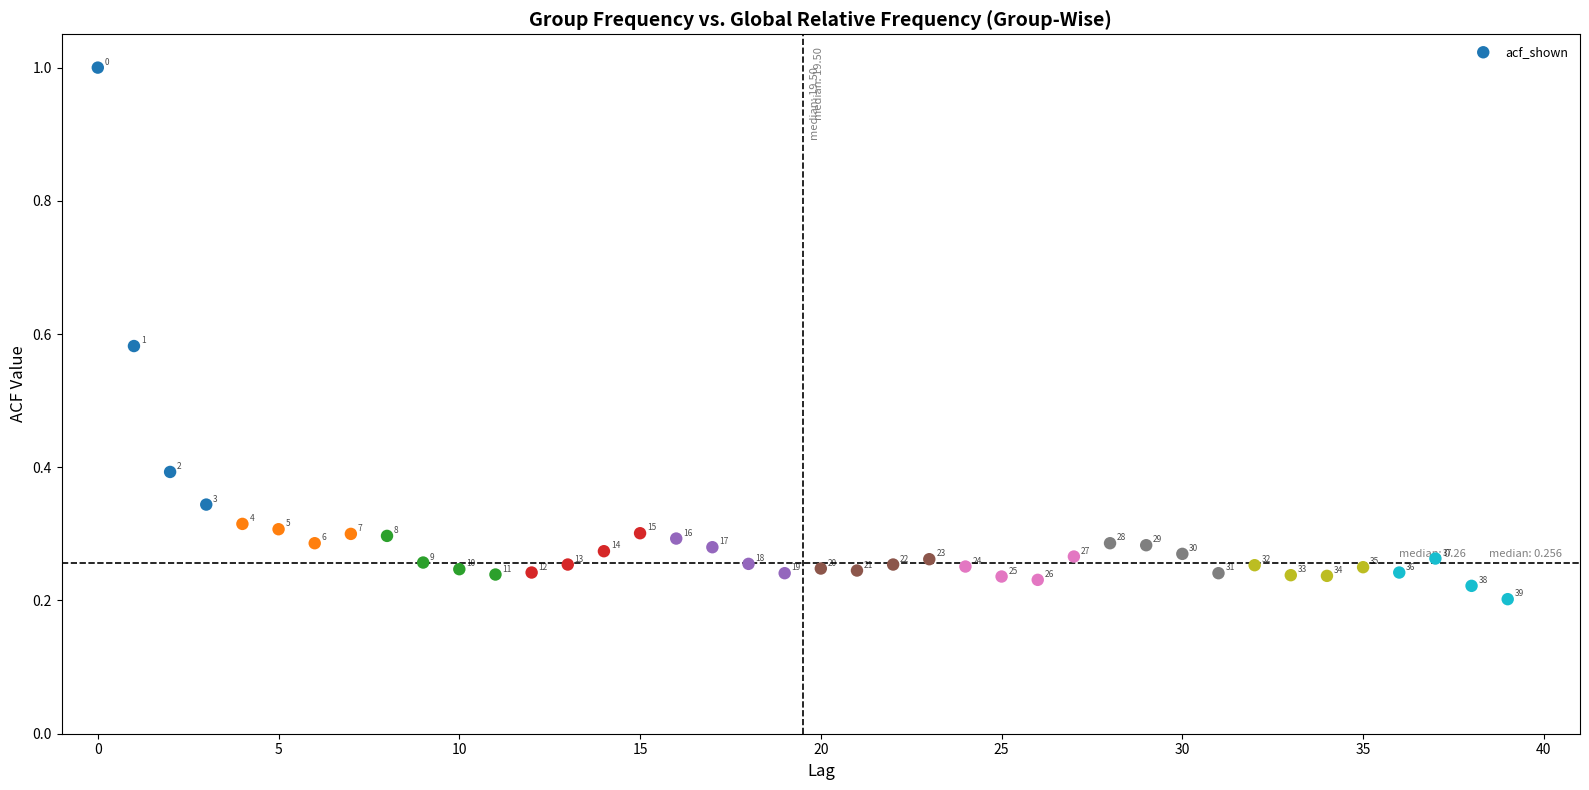

What is the range of Y values (max minus min)?

0.8